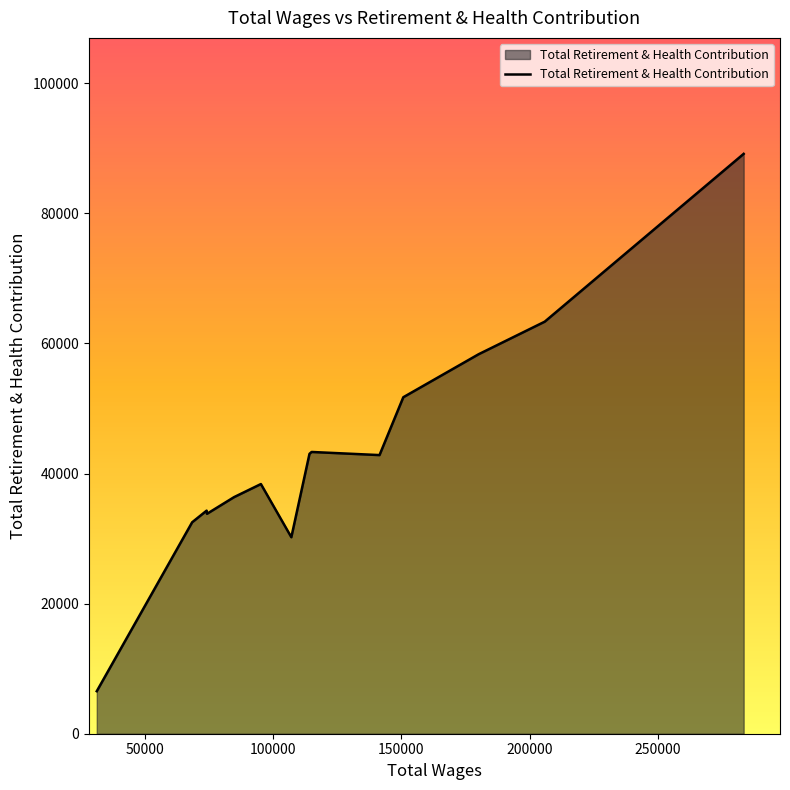

What is the difference between the maximum and minimum values?

82606